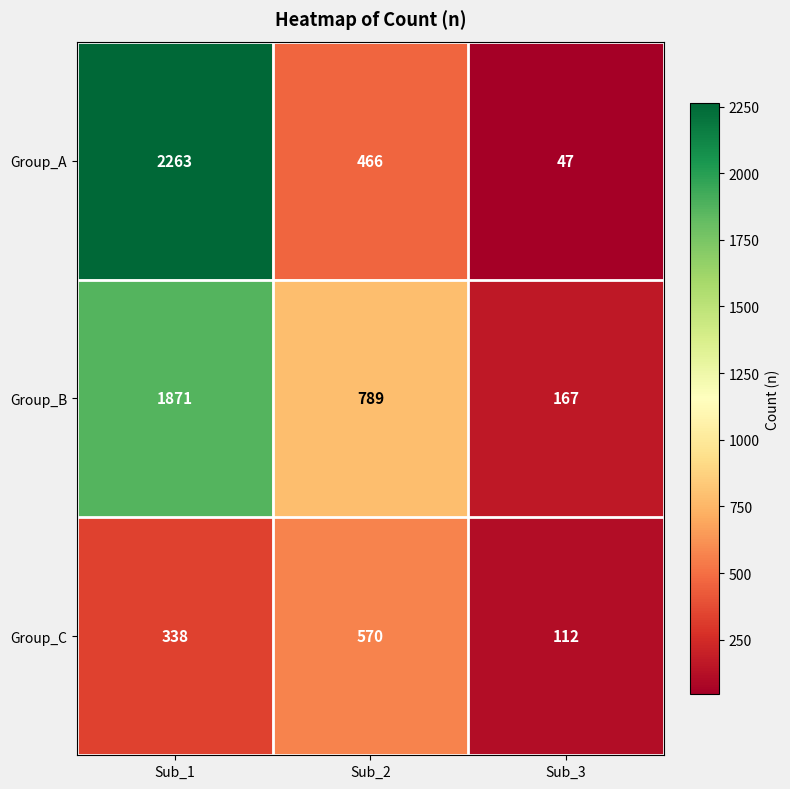

Reading left to right, what are all the values shown in this chart?

Group_A: Sub_1=2263	Sub_2=466	Sub_3=47
Group_B: Sub_1=1871	Sub_2=789	Sub_3=167
Group_C: Sub_1=338	Sub_2=570	Sub_3=112